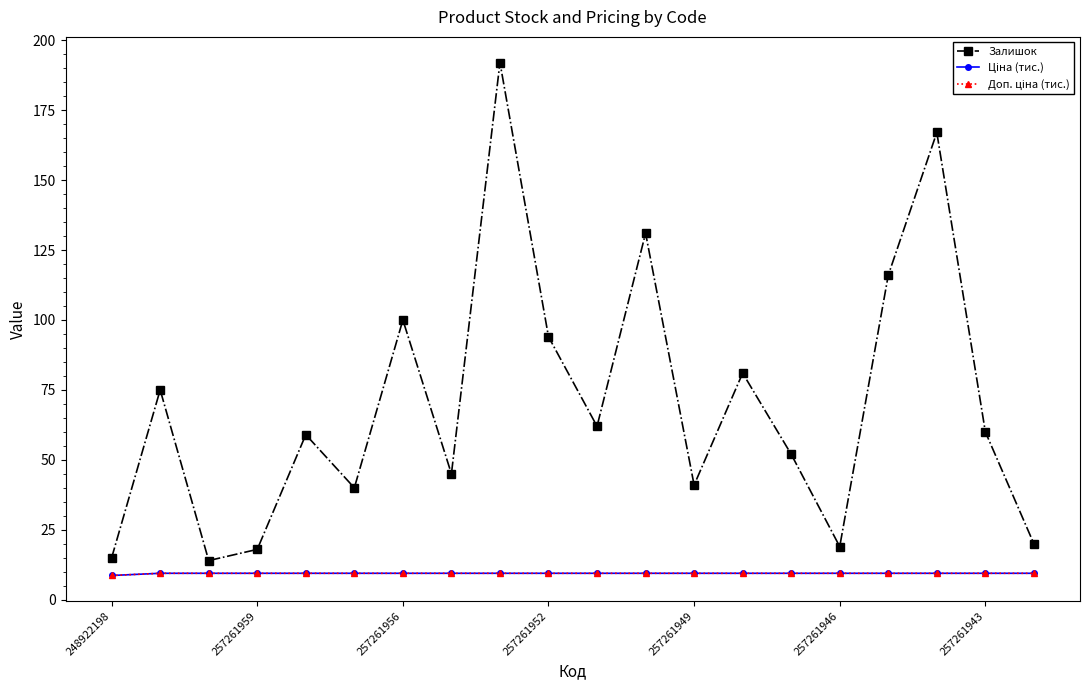

Does the chart have visible grid lines?

No